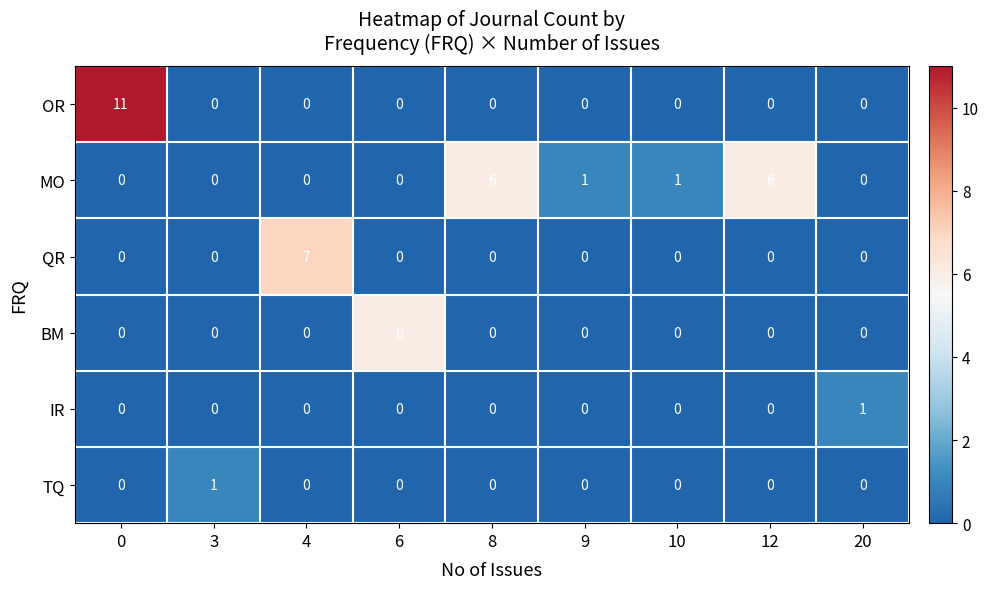

What is the difference between the QR values at 4 and 3?

7